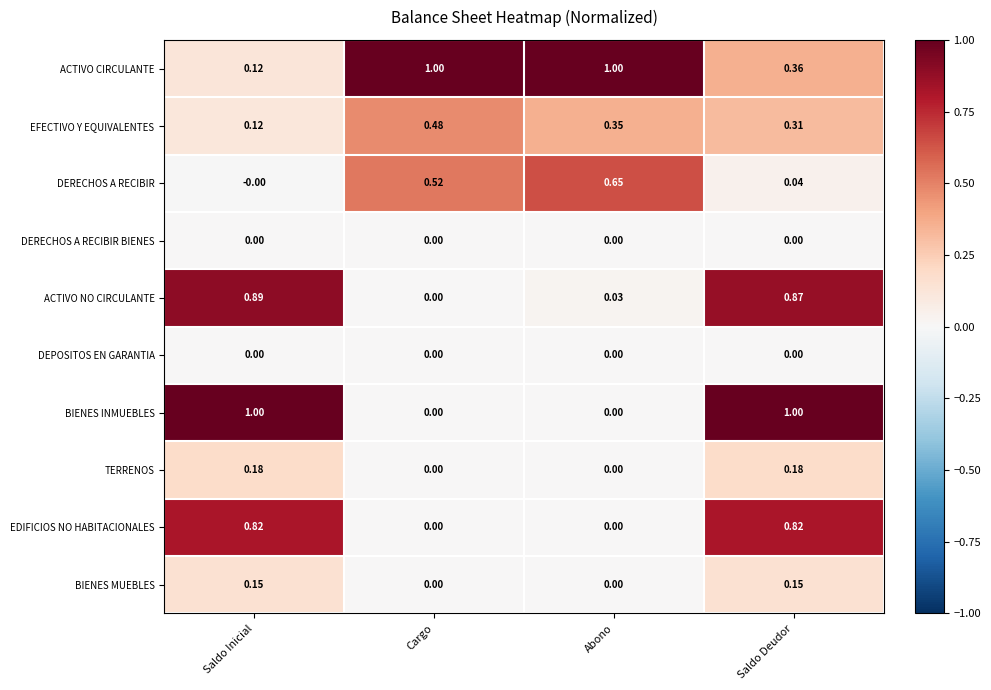

Which series has the largest range (max minus min)?

BIENES INMUEBLES